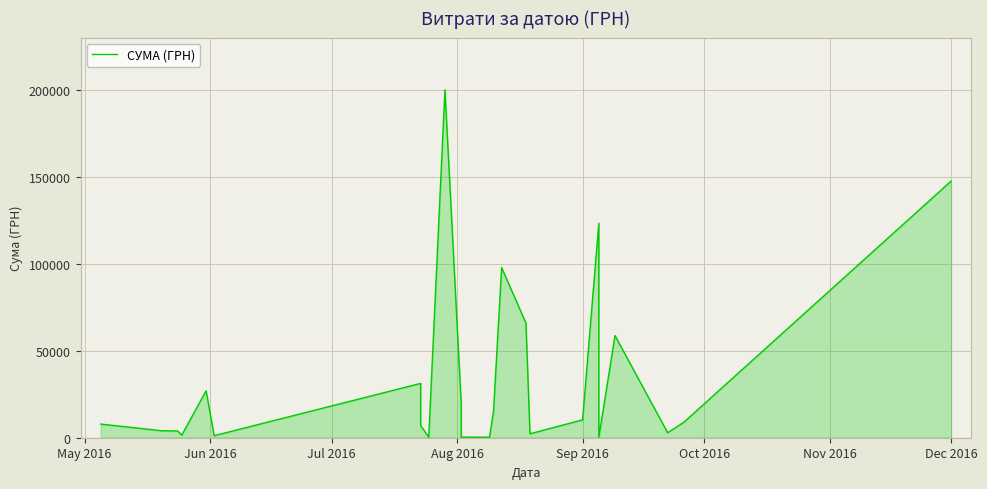

The chart shows a value of 46127.4 at Nov 2016. True or false?

False